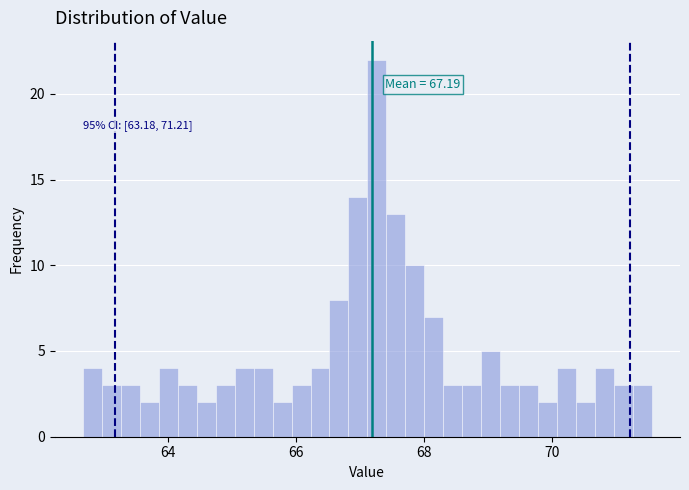

Around what value on the x-axis is the tallest bar? Give the approximate position of its centre, as read against the axis.

67.2